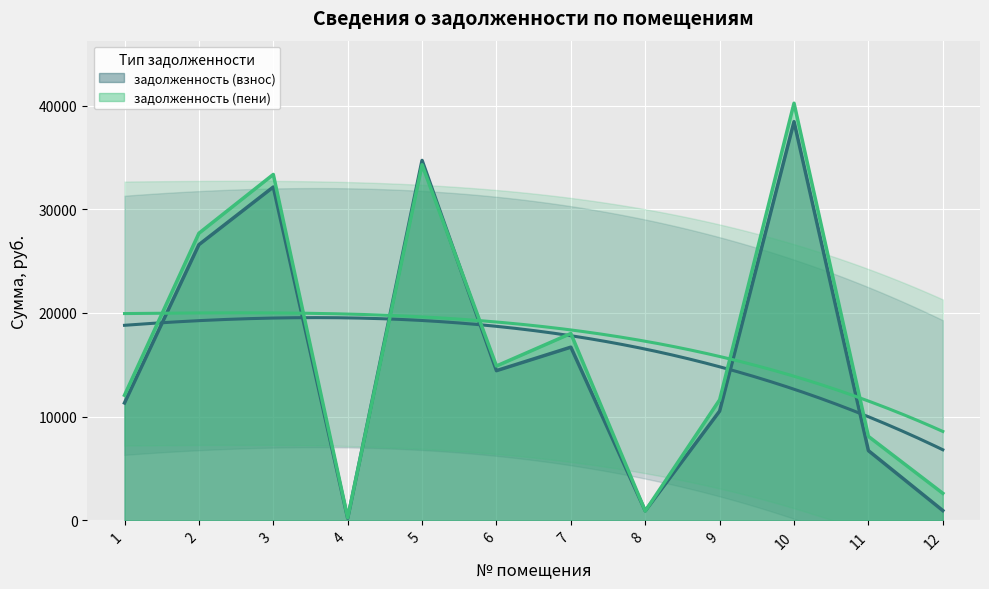

Which series has the widest spread of values?

задолженность (пени)